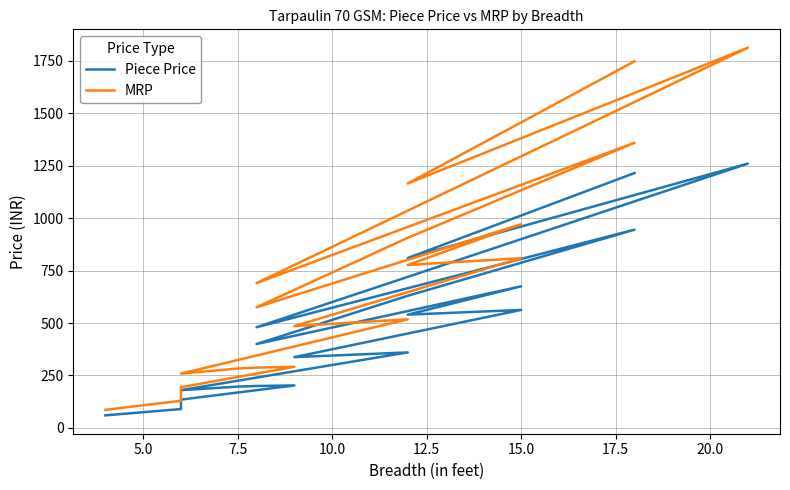

What is the greatest value displayed?

1812.5